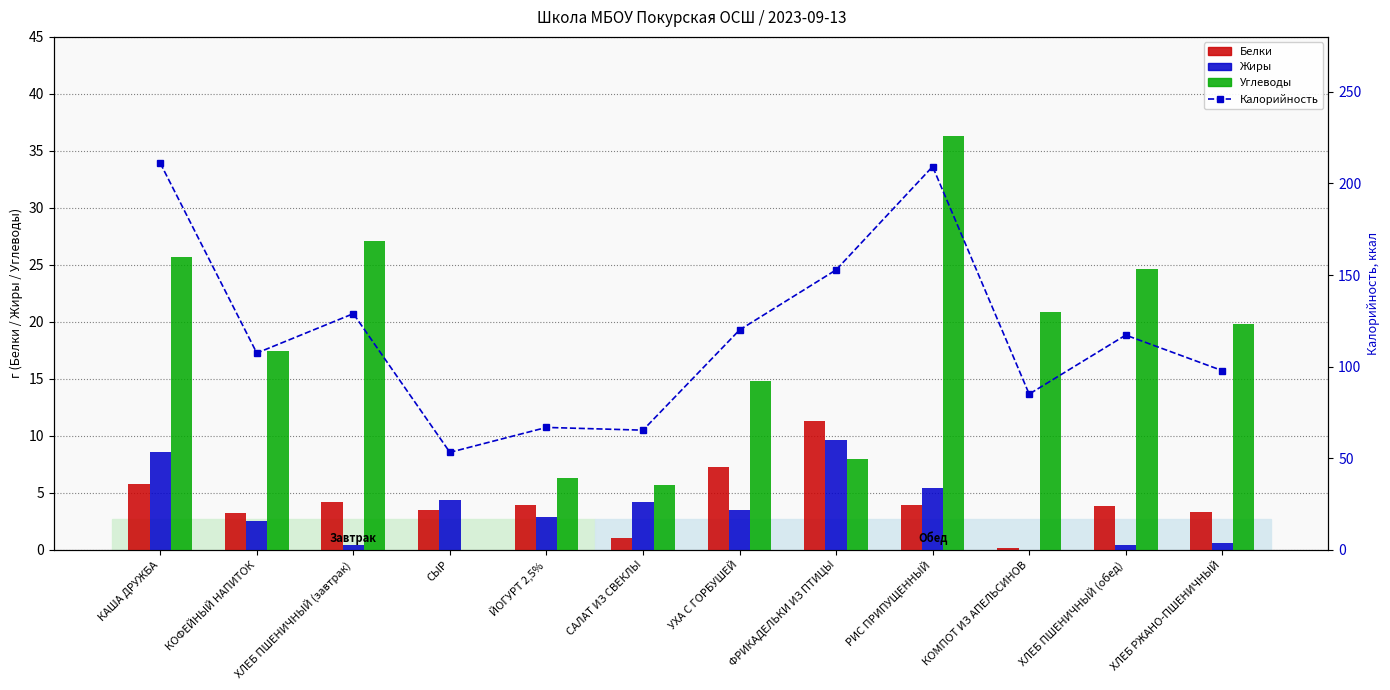

Where is Углеводы nearest to the value 18?

КОФЕЙНЫЙ НАПИТОК